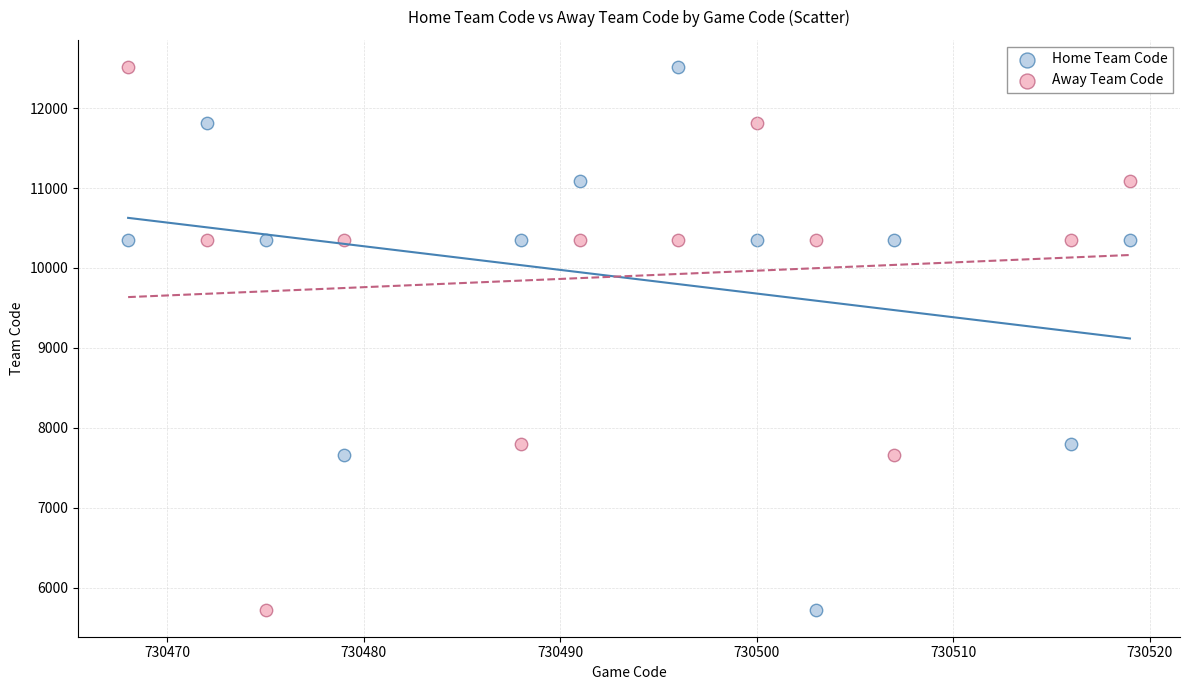

What are all the series names shown in the legend?

Home Team Code, Away Team Code